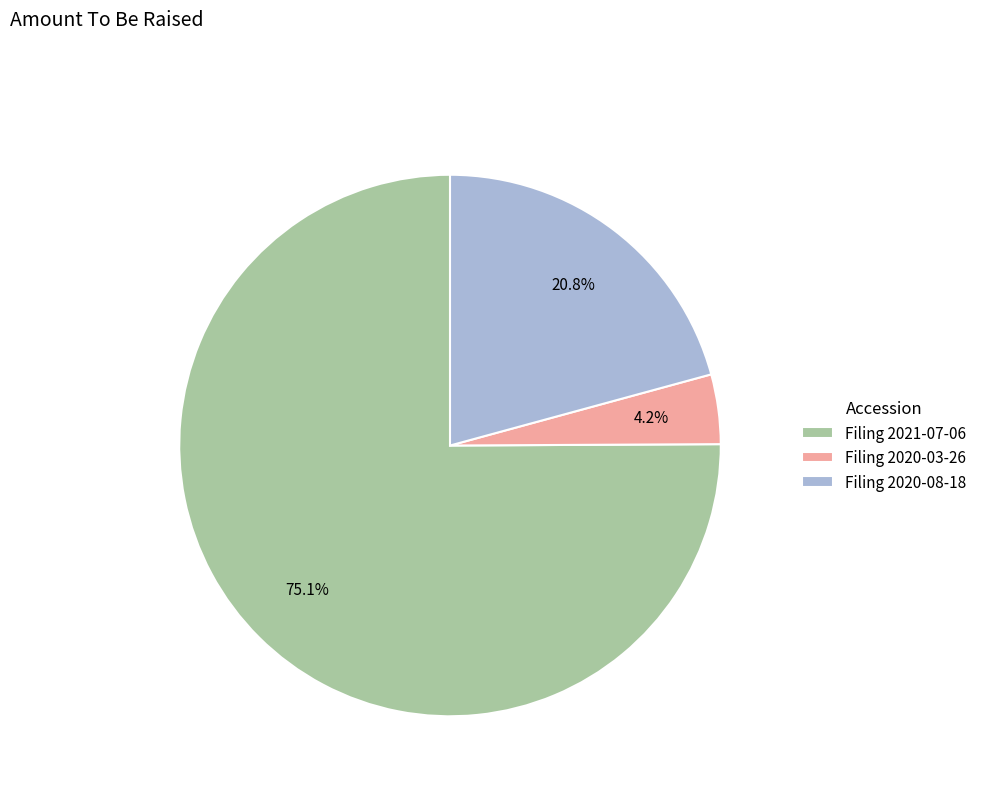

How many segments does this pie chart have?

3